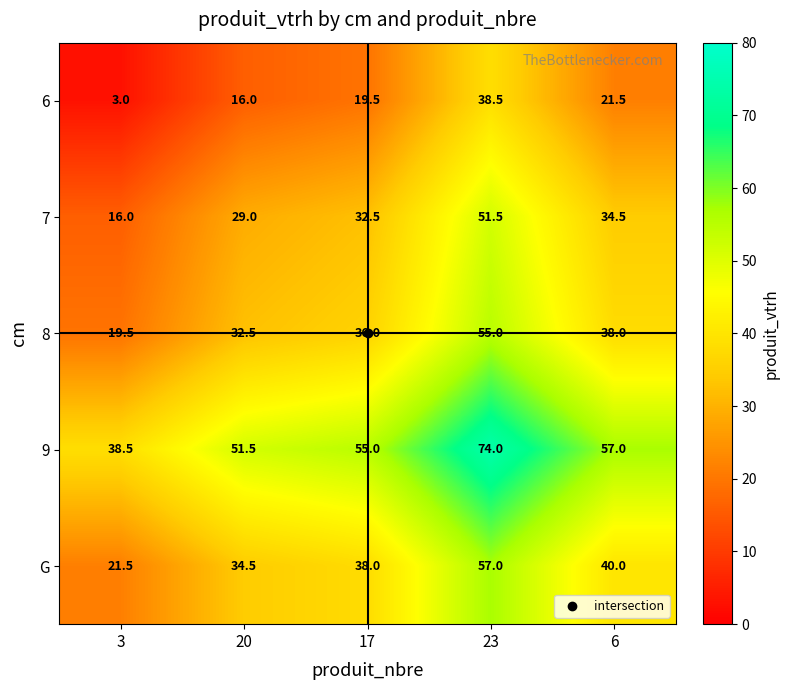

What is the greatest value displayed?

74.0